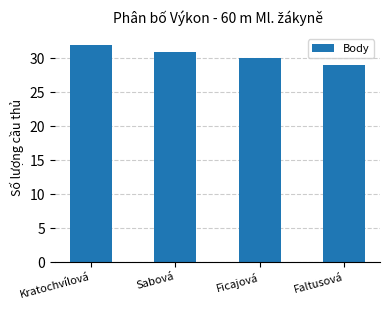

Reading left to right, list all the values displayed in this chart.

Kratochvílová=32	Sabová=31	Ficajová=30	Faltusová=29